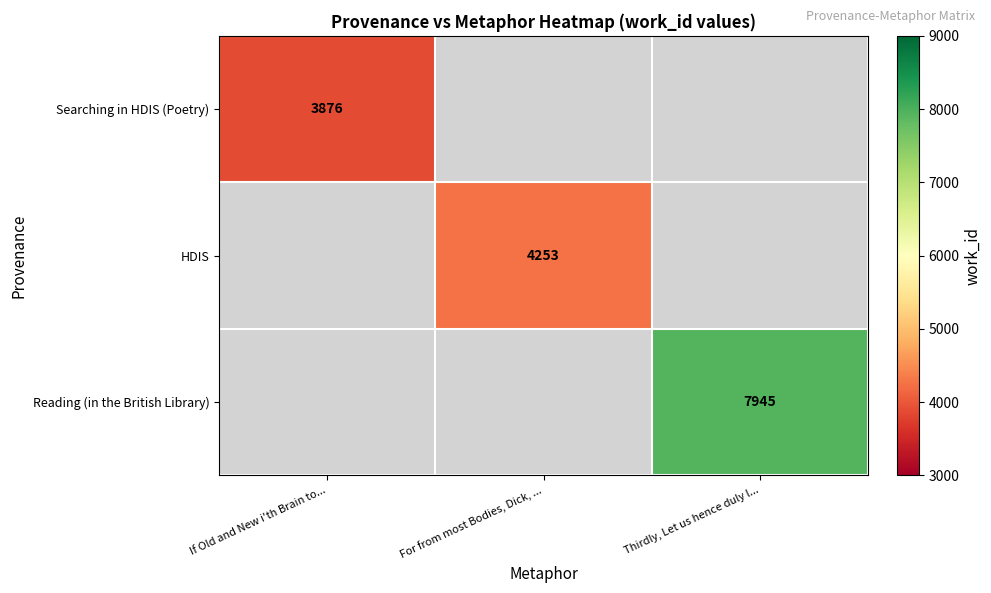

True or false: Searching in HDIS (Poetry) has a value of 5349 at If Old and New i'th Brain to....

False